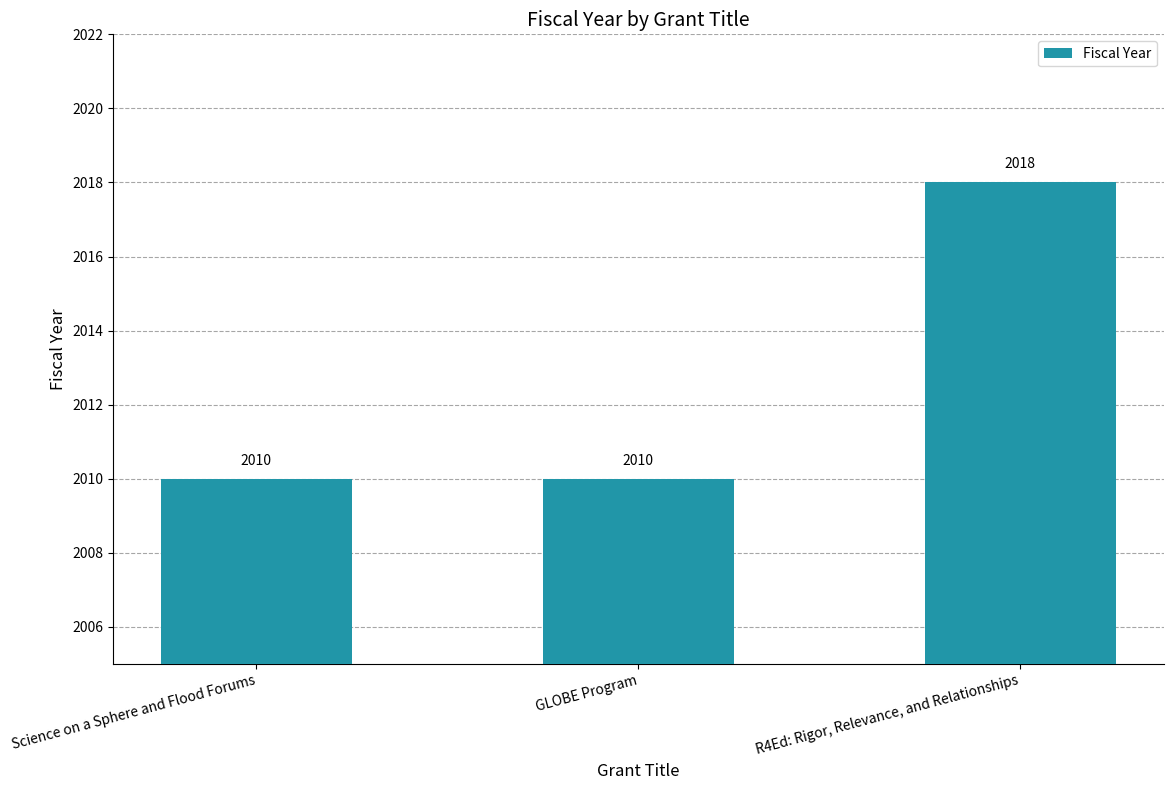

Count the number of data series in this chart.

1